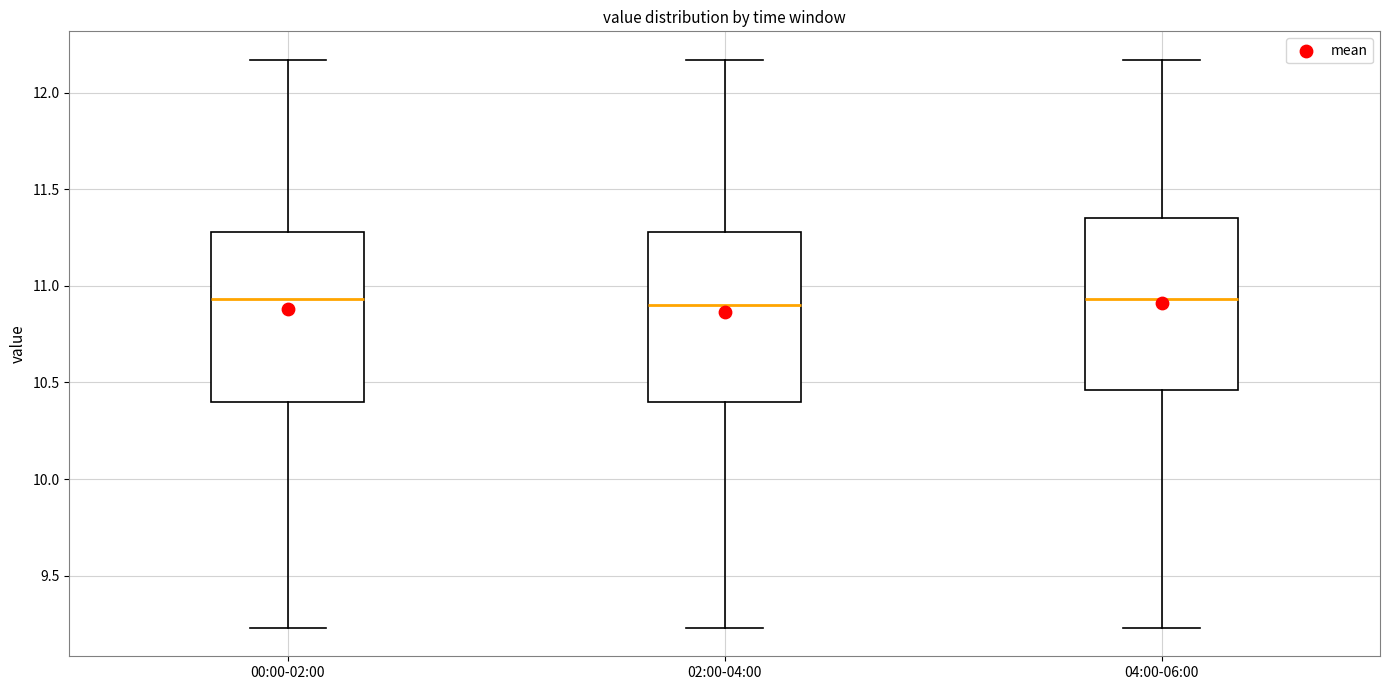

Where does the upper whisker of the box for 00:00-02:00 end on the y-axis? The values are not printed on the chart, so give them approximately, as read against the axis.

12.15